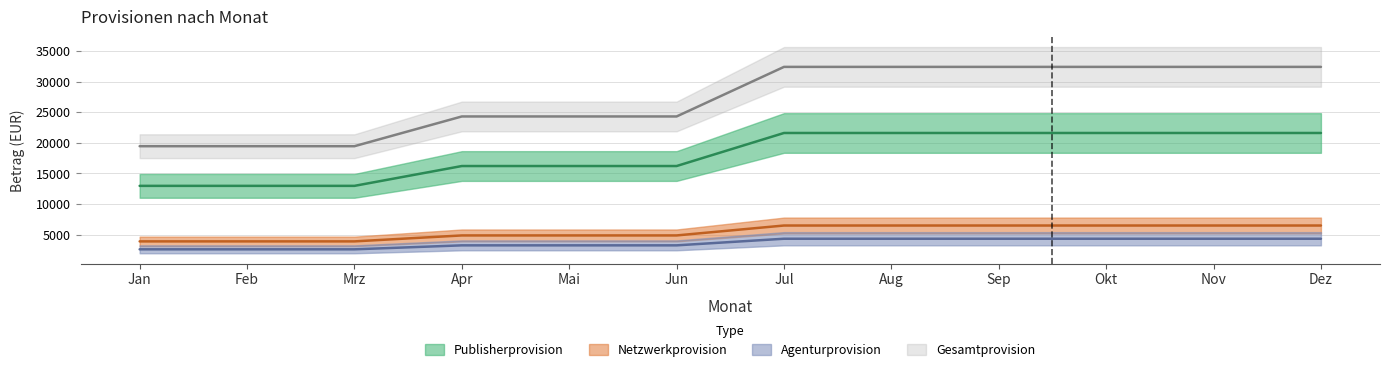

What is the average value of the Netzwerkprovision series?

5427